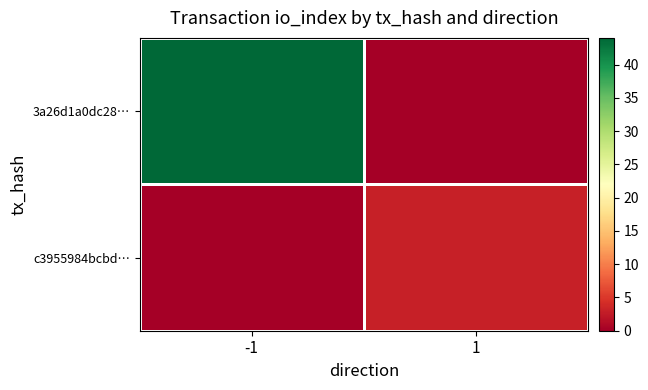

At which category is the sum across all series the highest?

-1